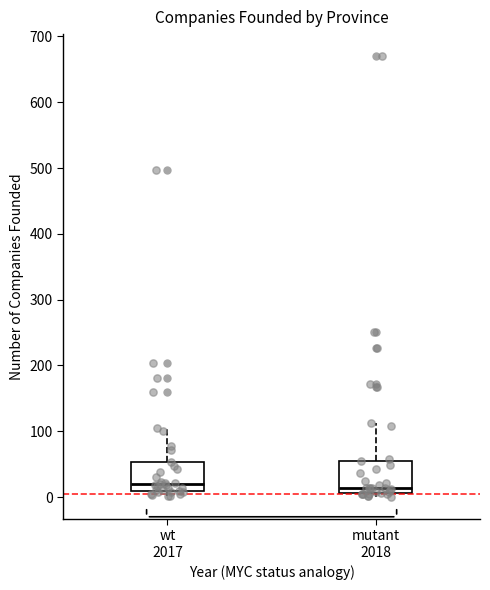

Reading left to right, read every box against the y-axis: the position of its median line, the range the box covers, and the ends of its whiskers. The values are not printed on the chart, so give them approximately, as read against the axis.

wt 2017: median 20, box 10 to 50, whiskers 0 to 110
mutant 2018: median 10 (just above the box's lower edge), box 10 to 60, whiskers 0 to 110